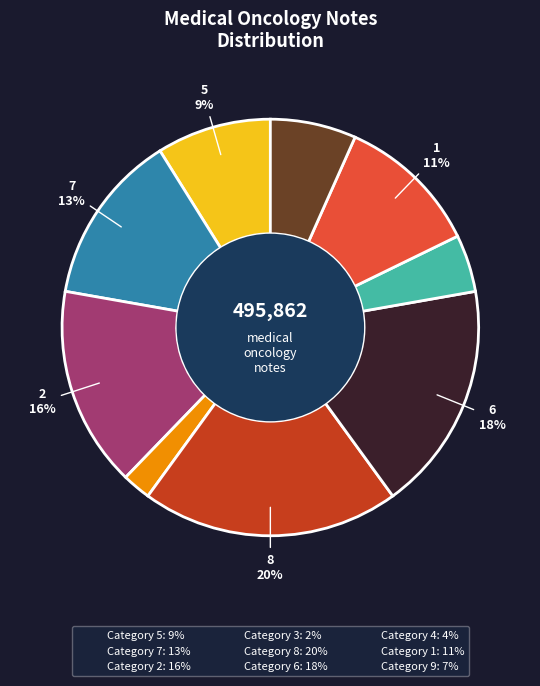

What percentage is the Category 9: 7% slice, to the nearest percent?

7%